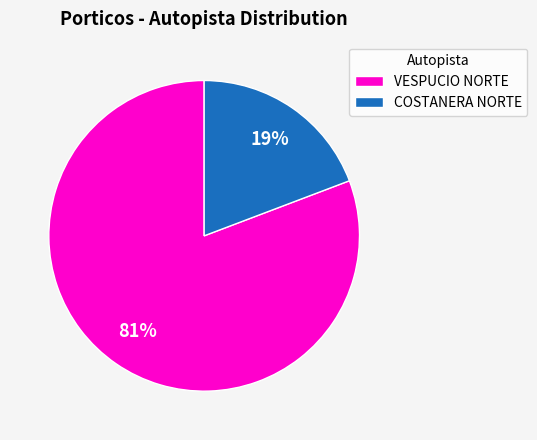

Is it true that VESPUCIO NORTE is 93% of the pie?

False